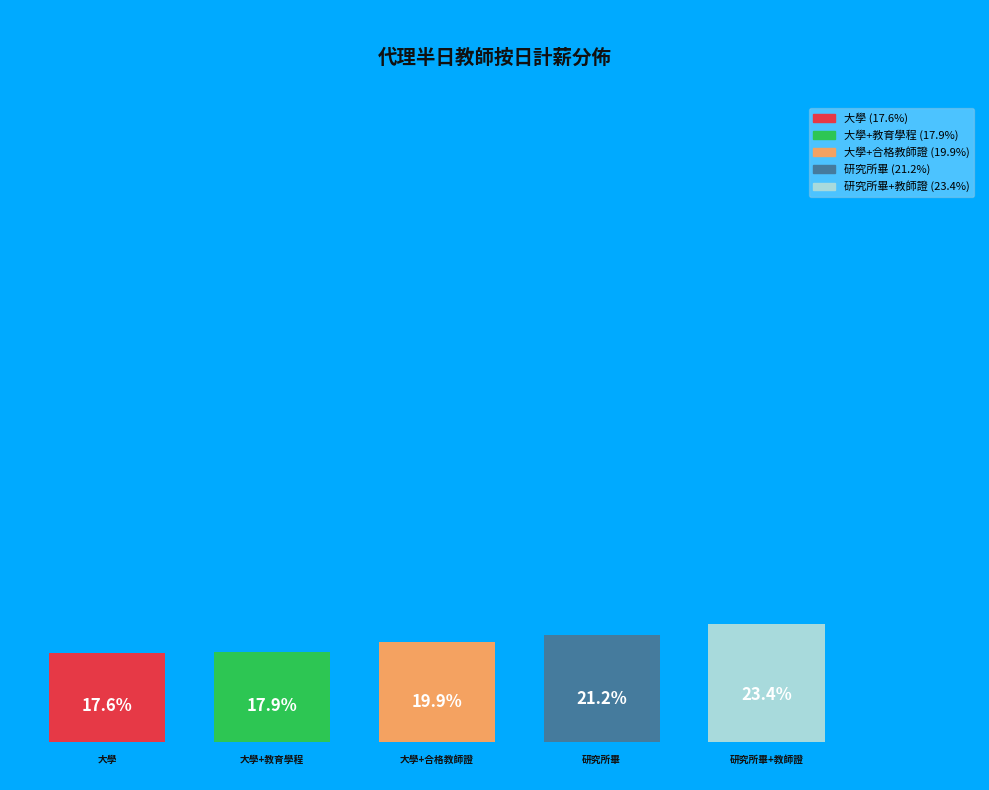

Is 大學+教育學程 the majority of the pie?

No